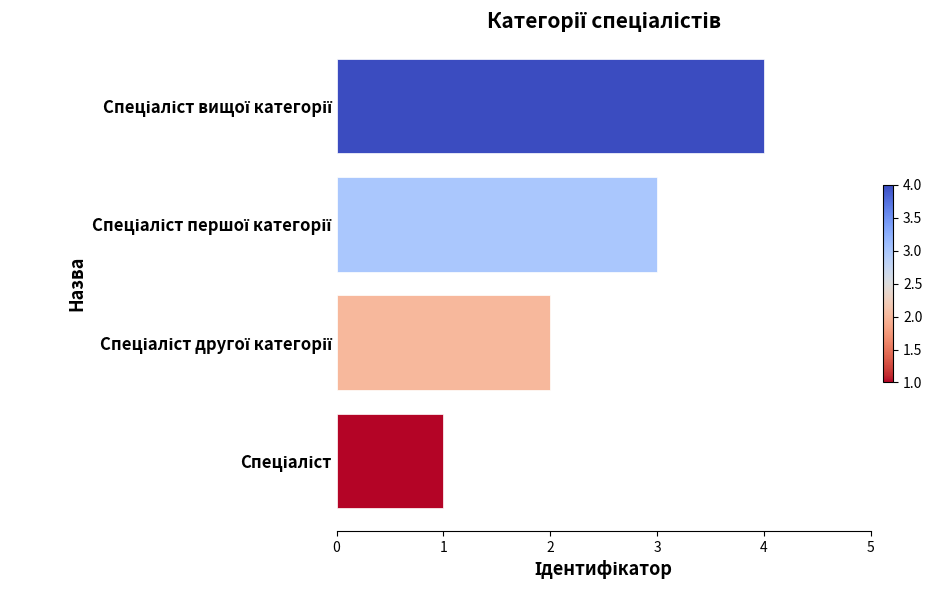

What is the sum of all values?

10